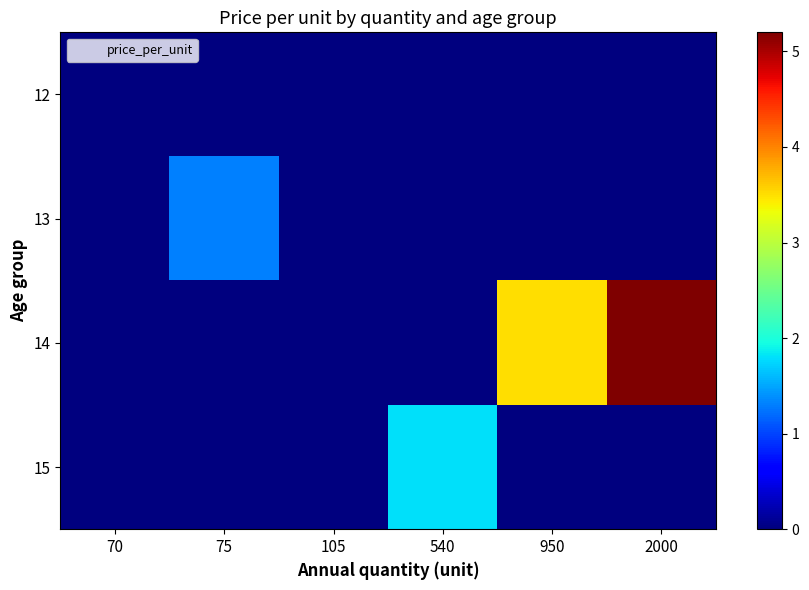

Rank the series by their maximum value, from lowest to highest.

12, 13, 15, 14